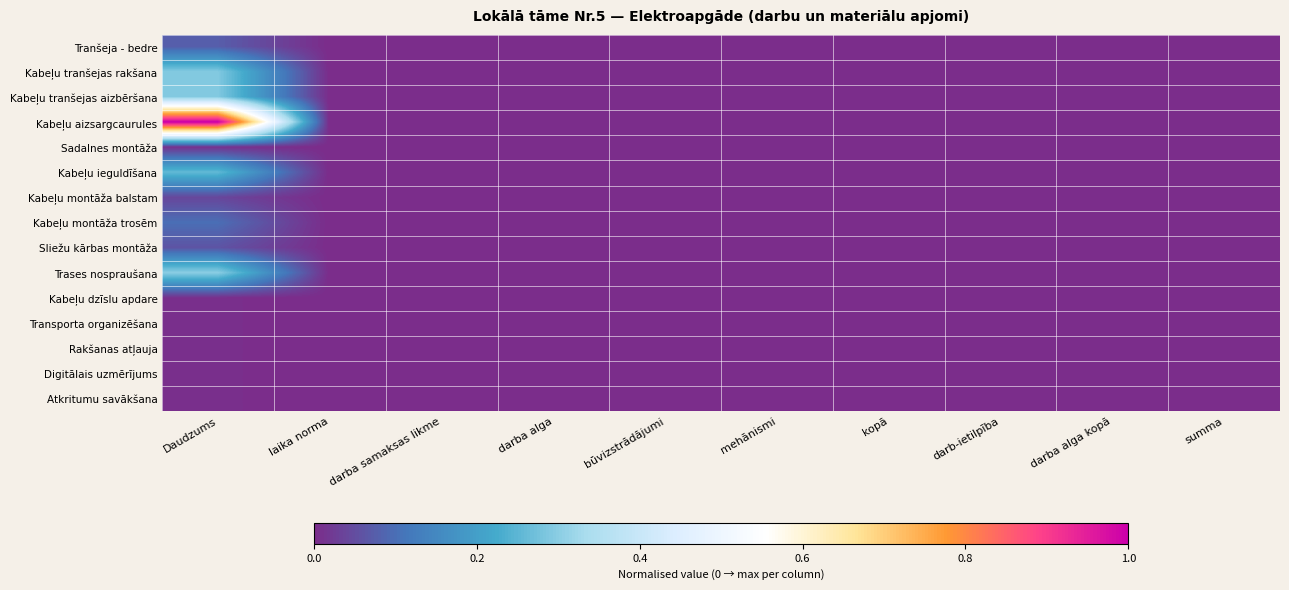

Count the number of data series in this chart.

15